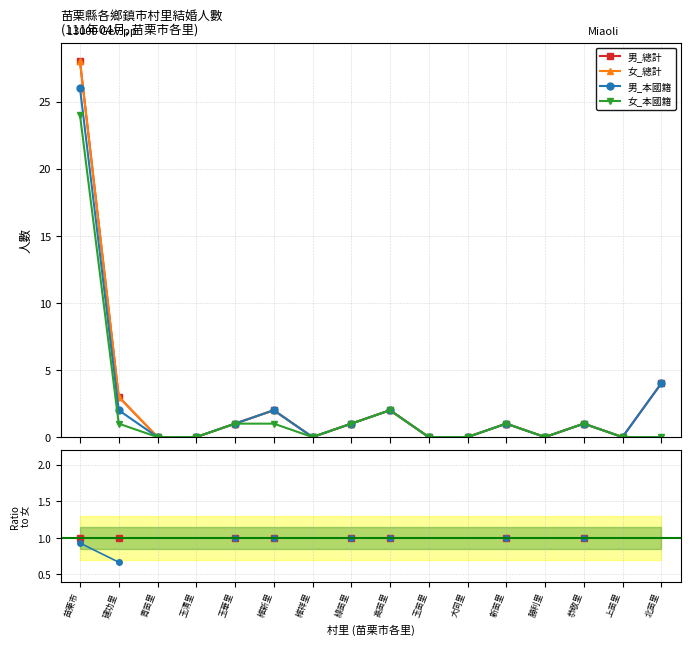

How many lines are shown in the chart?

6